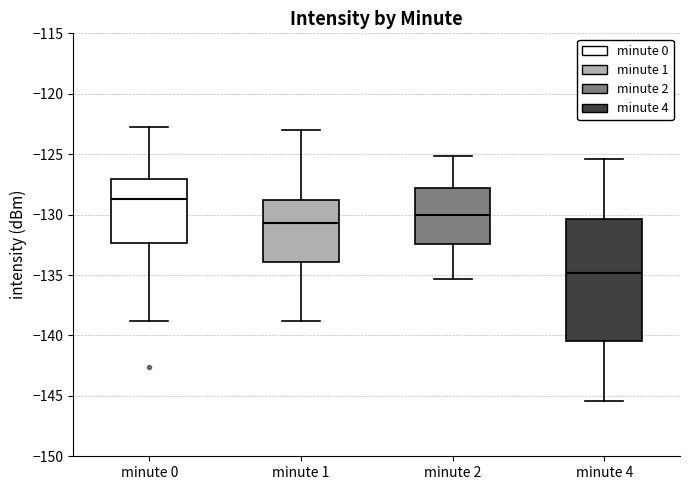

Reading left to right, read every box against the y-axis: the position of its median line, the range the box covers, and the ends of its whiskers. The values are not printed on the chart, so give them approximately, as read against the axis.

minute 0: median -128.5, box -132.5 to -127.0, whiskers -139.0 to -123.0
minute 1: median -130.5, box -134.0 to -129.0, whiskers -139.0 to -123.0
minute 2: median -130.0, box -132.5 to -128.0, whiskers -135.5 to -125.0
minute 4: median -135.0, box -140.5 to -130.5, whiskers -145.5 to -125.5